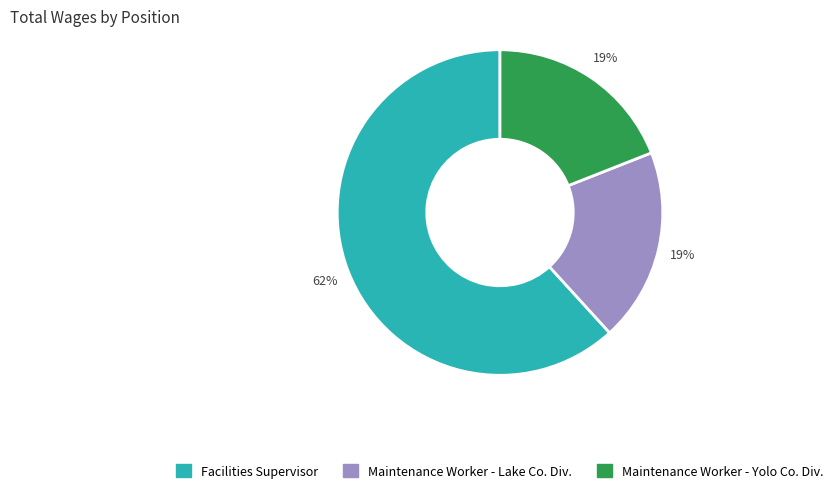

Which slice is the largest?

Facilities Supervisor